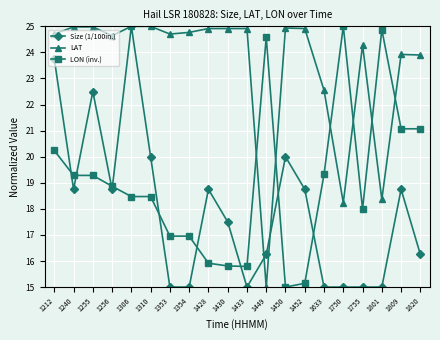

What are all the series names shown in the legend?

Size (1/100in.), LAT, LON (inv.)